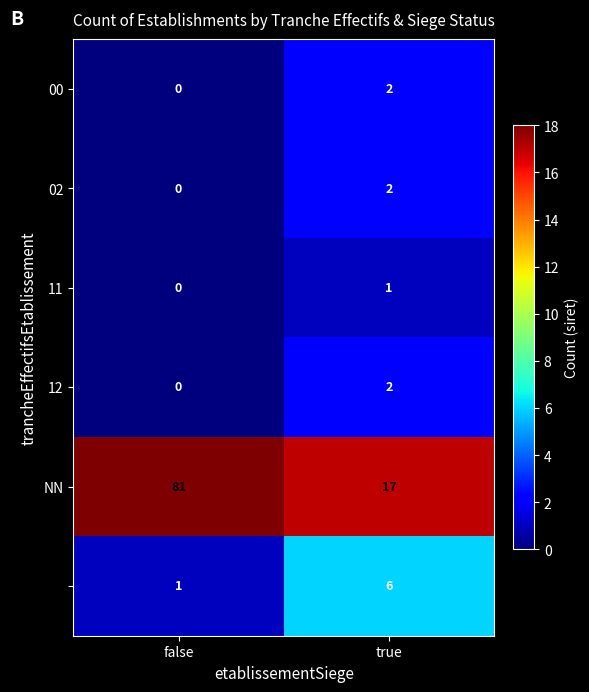

At which category does the chart reach its peak across all series?

false